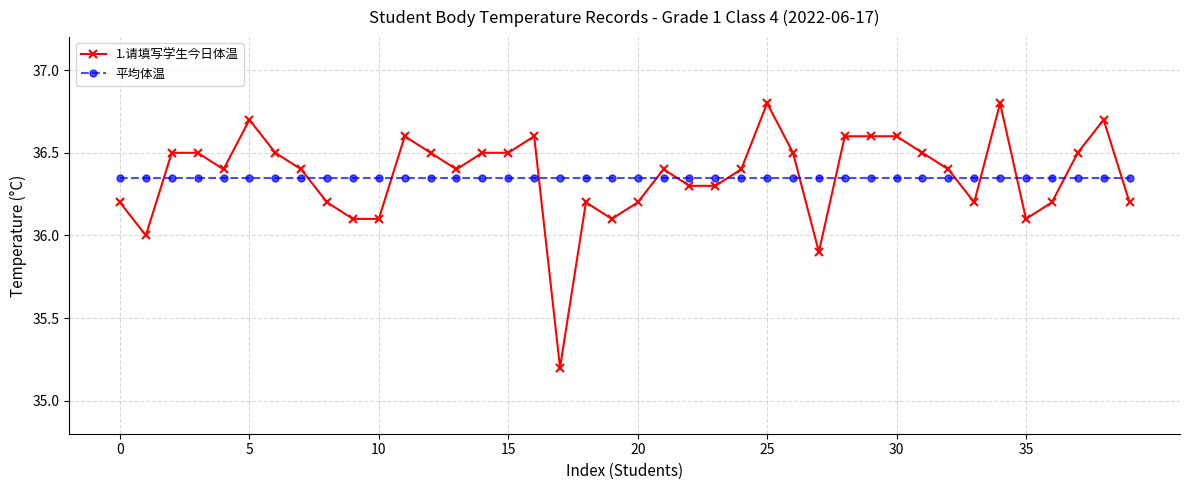

What are all the series names shown in the legend?

1.请填写学生今日体温, 平均体温